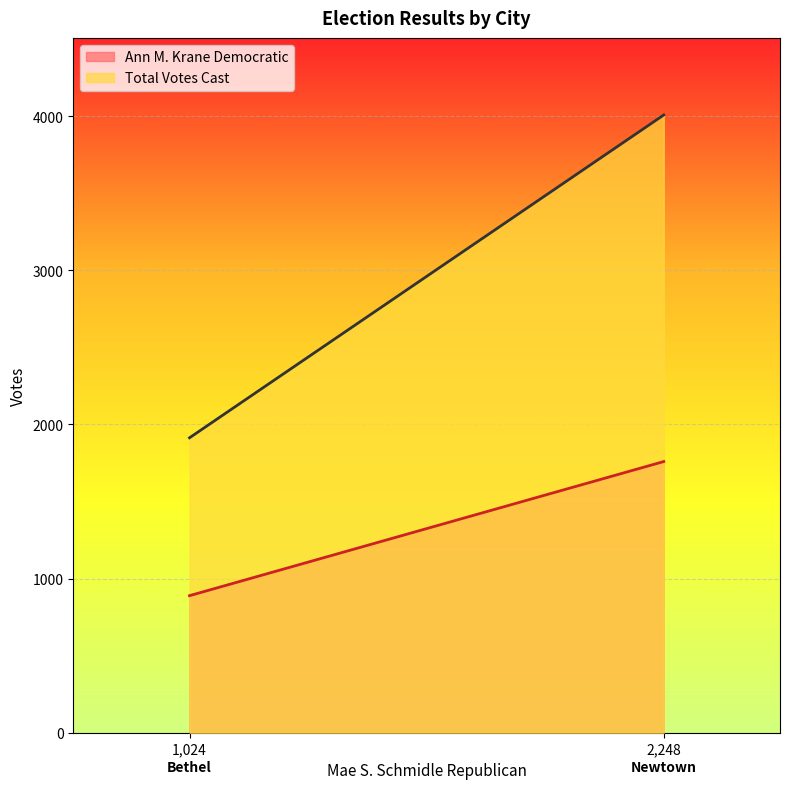

What is the sum of all Total Votes Cast values?

5920